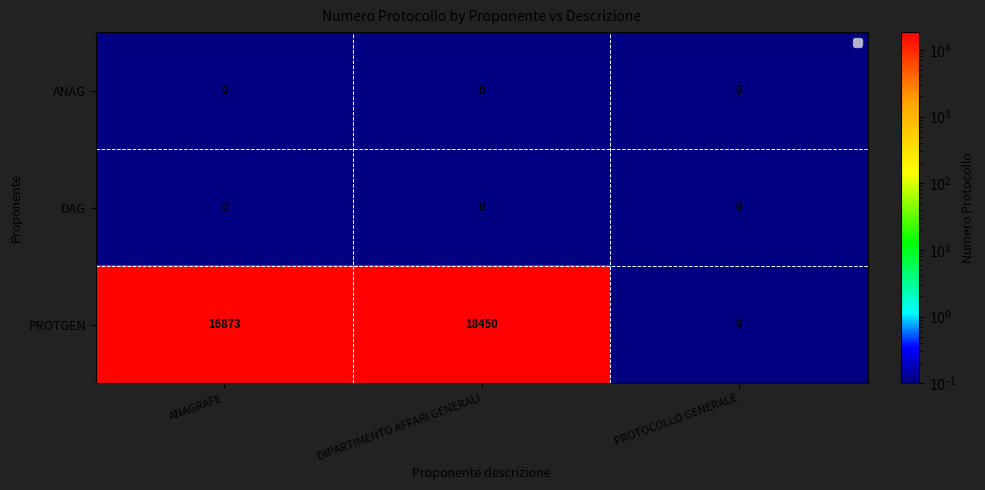

The PROTGEN series shows 18450 at DIPARTIMENTO AFFARI GENERALI. True or false?

True